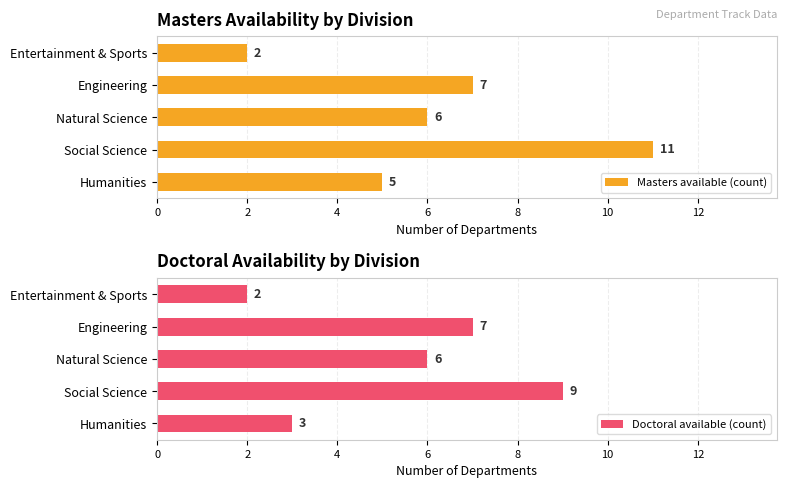

Rank the series by their average value, from highest to lowest.

Masters available (count), Doctoral available (count)